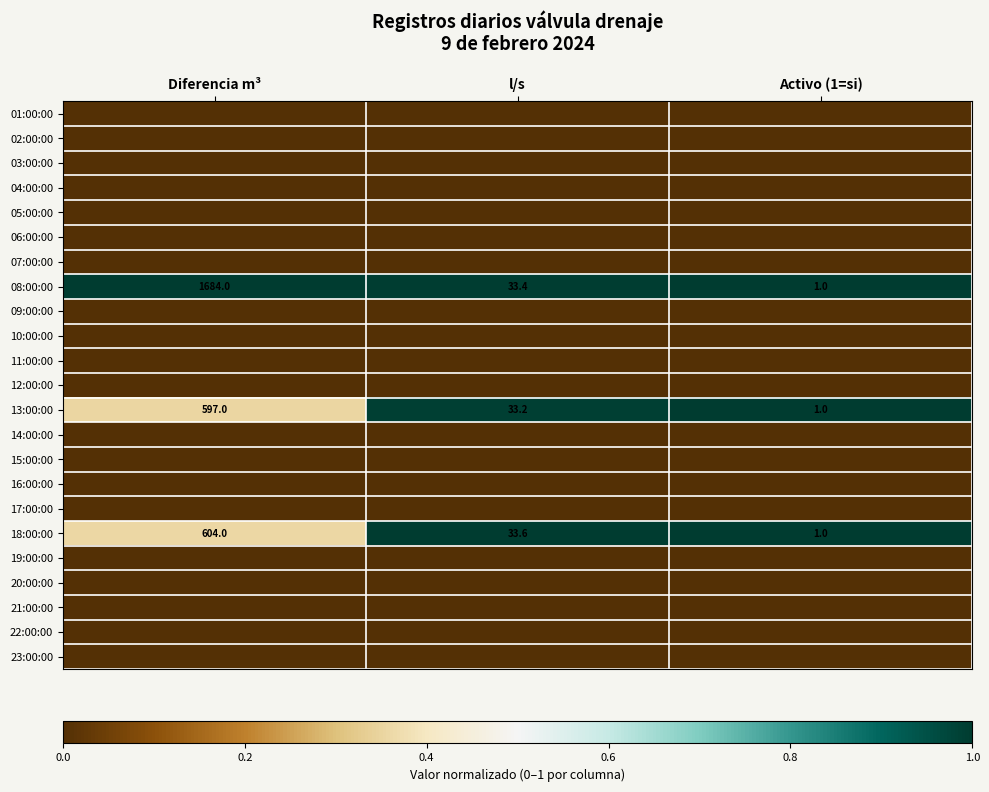

Read the 13:00:00 value at Activo (1=si).

1.0